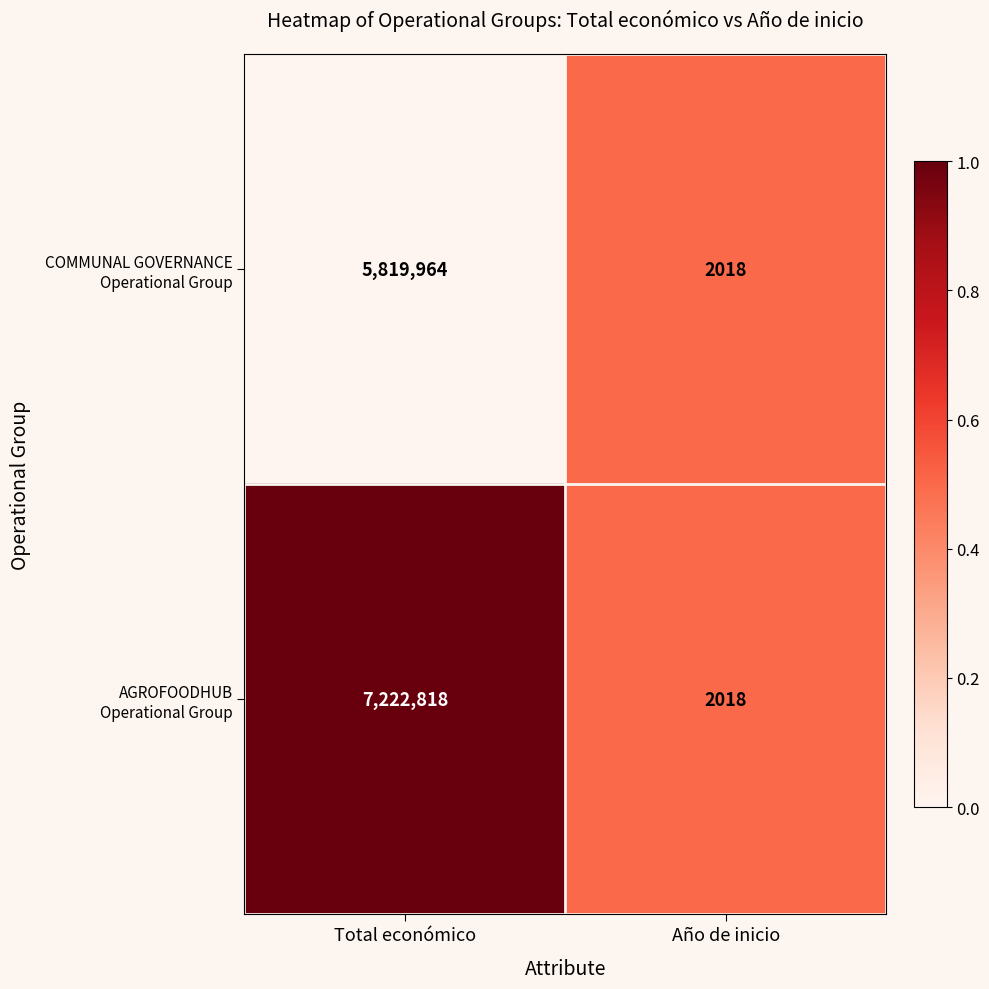

At which category is the sum across all series the highest?

Total económico